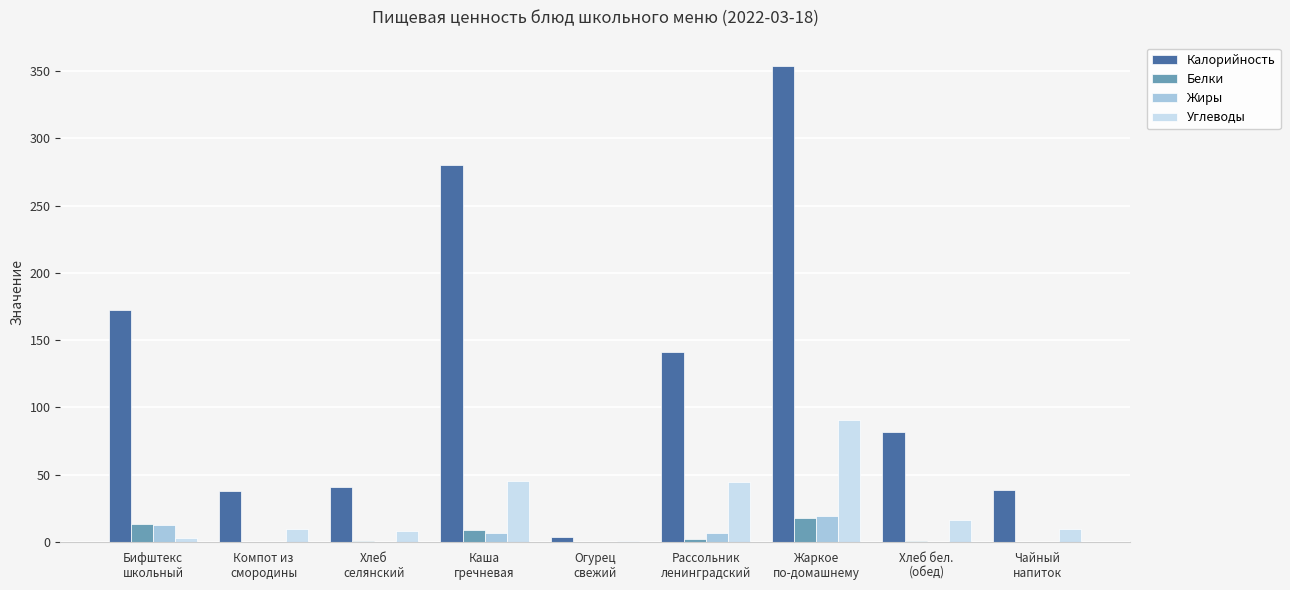

What are all the series names shown in the legend?

Калорийность, Белки, Жиры, Углеводы